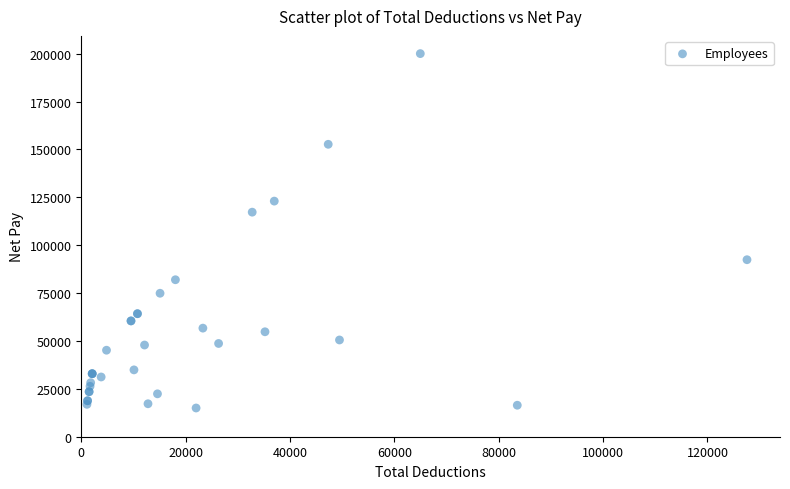

What Y value in the scatter plot is closest to 107511?

117243.4